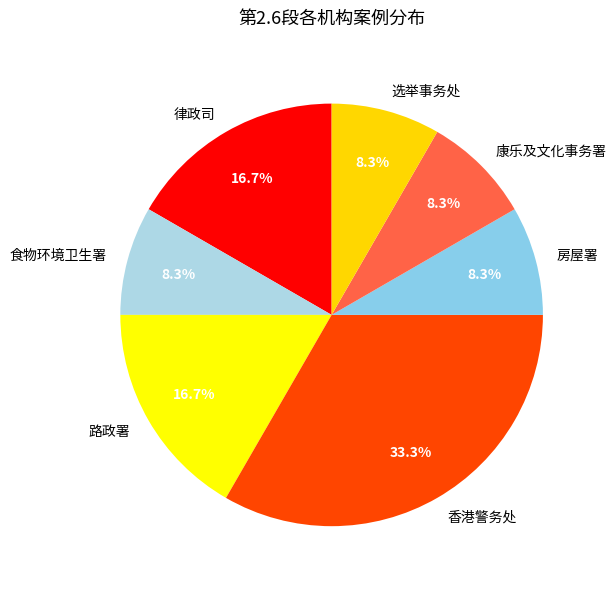

Between 选举事务处 and 路政署, which is larger?

路政署